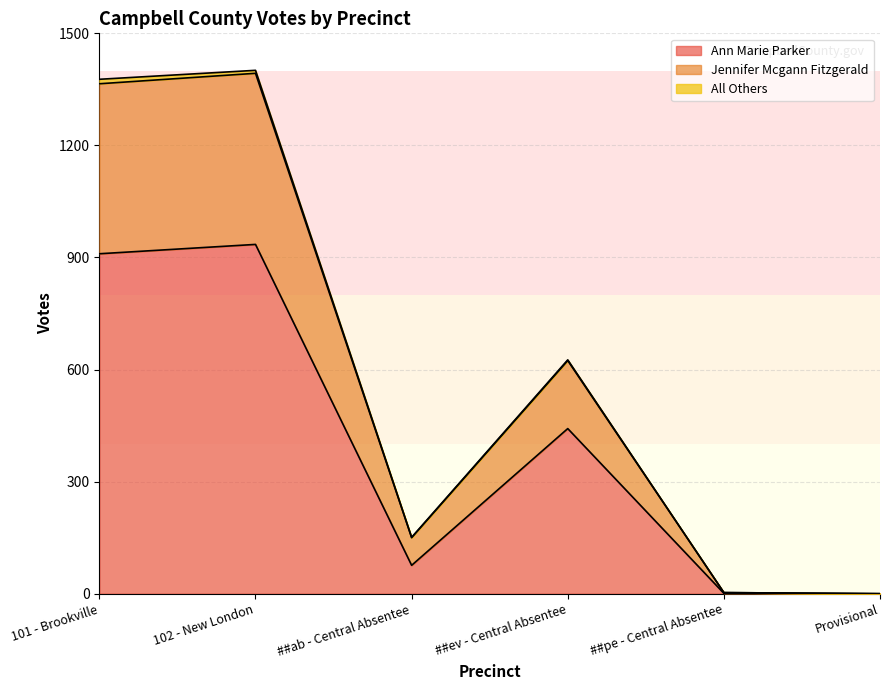

What is the label of the 2nd point from the left?

102 - New London